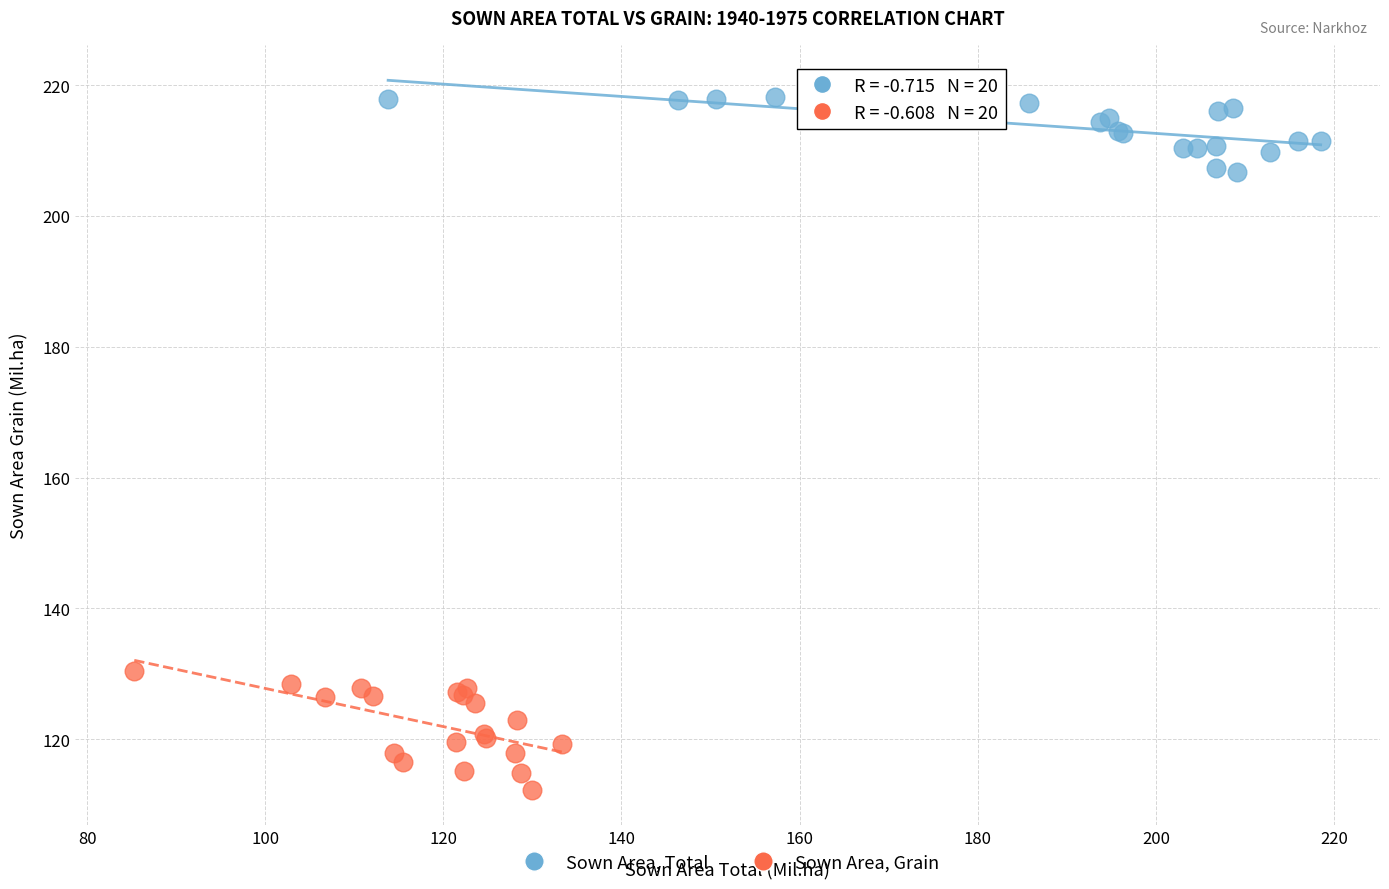

Which series has the widest spread of Y values?

Sown Area, Grain